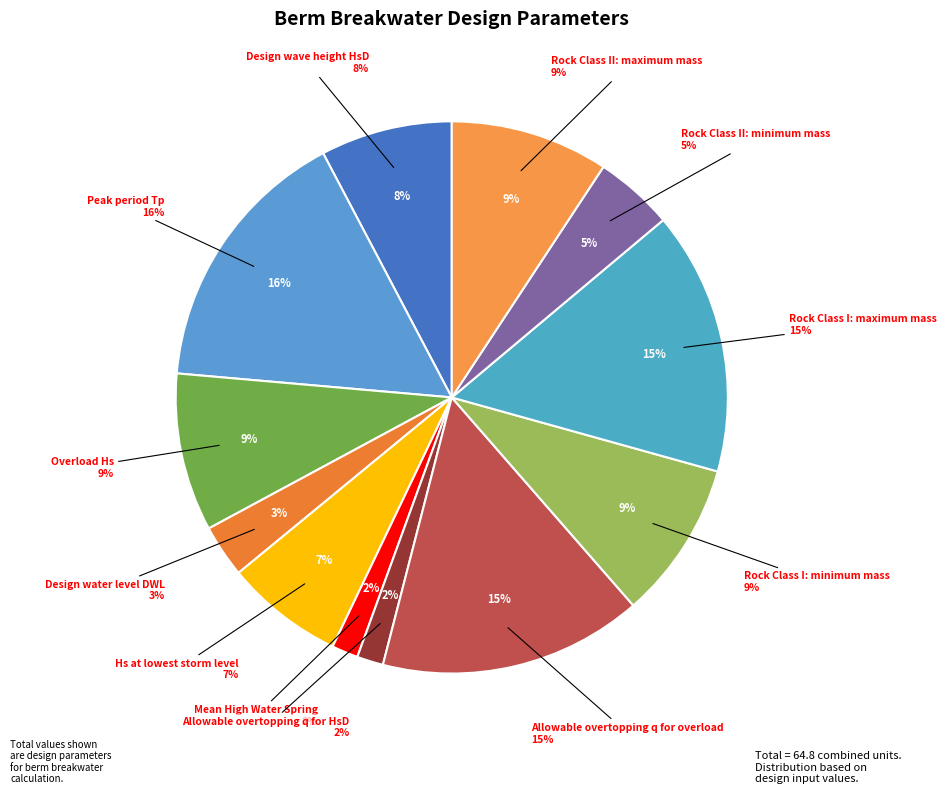

What percentage do Rock Class II: minimum mass and Peak period Tp together represent?

20.5%